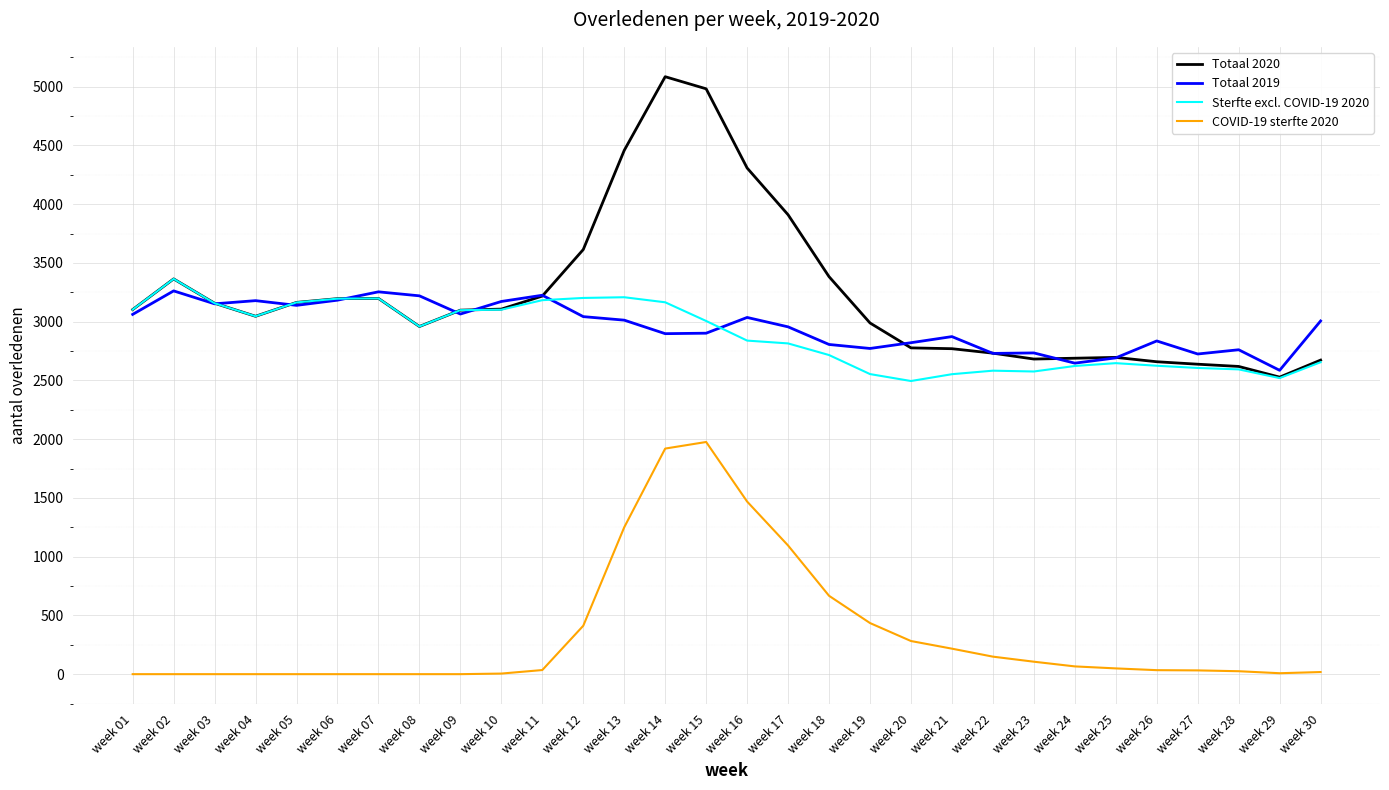

Rank the series by their maximum value, from highest to lowest.

Totaal 2020, Sterfte excl. COVID-19 2020, Totaal 2019, COVID-19 sterfte 2020